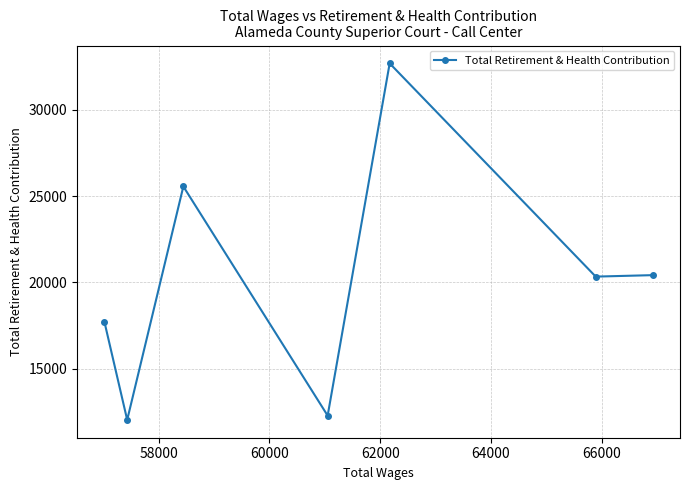

How many lines are shown in the chart?

1